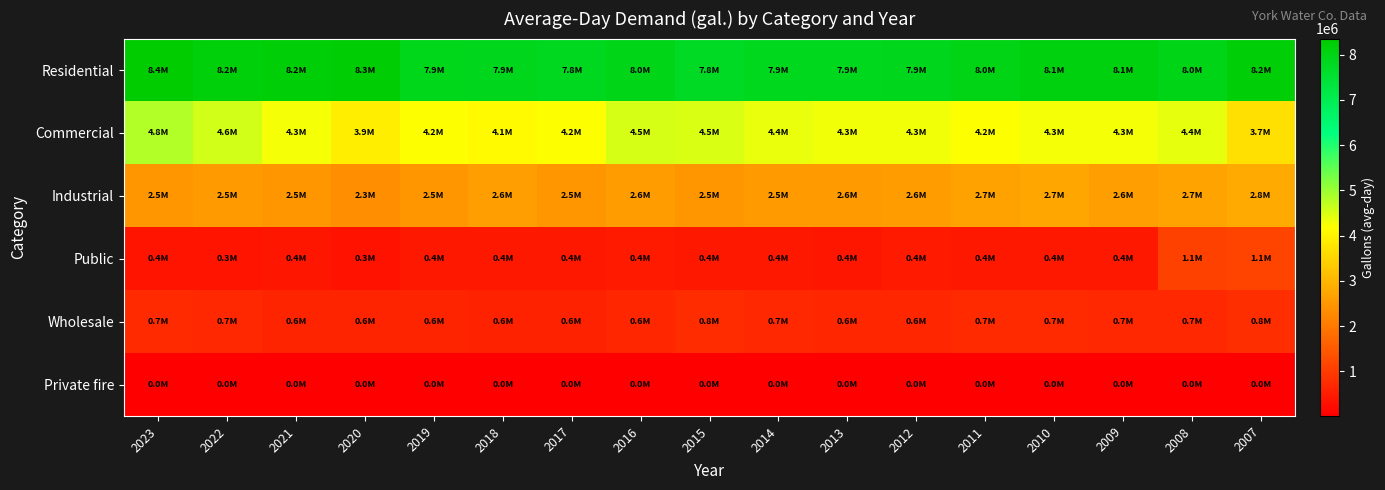

Reading left to right, what are all the values shown in this chart?

Residential: 2023=8357434	2022=8169290	2021=8237781	2020=8282761	2019=7922633	2018=7878906	2017=7835223	2016=7954669	2015=7769587	2014=7864902	2013=7857835	2012=7894516	2011=8005902	2010=8096863	2009=8120159	2008=7992737	2007=8202192
Commercial: 2023=4807616	2022=4553128	2021=4276404	2020=3919049	2019=4196814	2018=4102568	2017=4206106	2016=4540660	2015=4499615	2014=4372343	2013=4310064	2012=4314453	2011=4217997	2010=4279689	2009=4279336	2008=4399102	2007=3692329
Industrial: 2023=2474618	2022=2533240	2021=2473731	2020=2343856	2019=2476139	2018=2595343	2017=2487490	2016=2563169	2015=2470593	2014=2535109	2013=2550279	2012=2564984	2011=2672603	2010=2723259	2009=2615238	2008=2700555	2007=2807123
Public: 2023=364848	2022=341099	2021=390215	2020=340468	2019=435191	2018=418533	2017=423217	2016=441899	2015=422244	2014=406193	2013=404230	2012=440543	2011=421236	2010=426618	2009=419202	2008=1109222	2007=1133699
Wholesale: 2023=713718	2022=669578	2021=623219	2020=603260	2019=607170	2018=570666	2017=581417	2016=641976	2015=758097	2014=696802	2013=640891	2012=647638	2011=722560	2010=726265	2009=689457	2008=669041	2007=771233
Private fire: 2023=40028	2022=28612	2021=40906	2020=28995	2019=26736	2018=19842	2017=38604	2016=35435	2015=25935	2014=22088	2013=17962	2012=16907	2011=15499	2010=20166	2009=17032	2008=14884	2007=19178